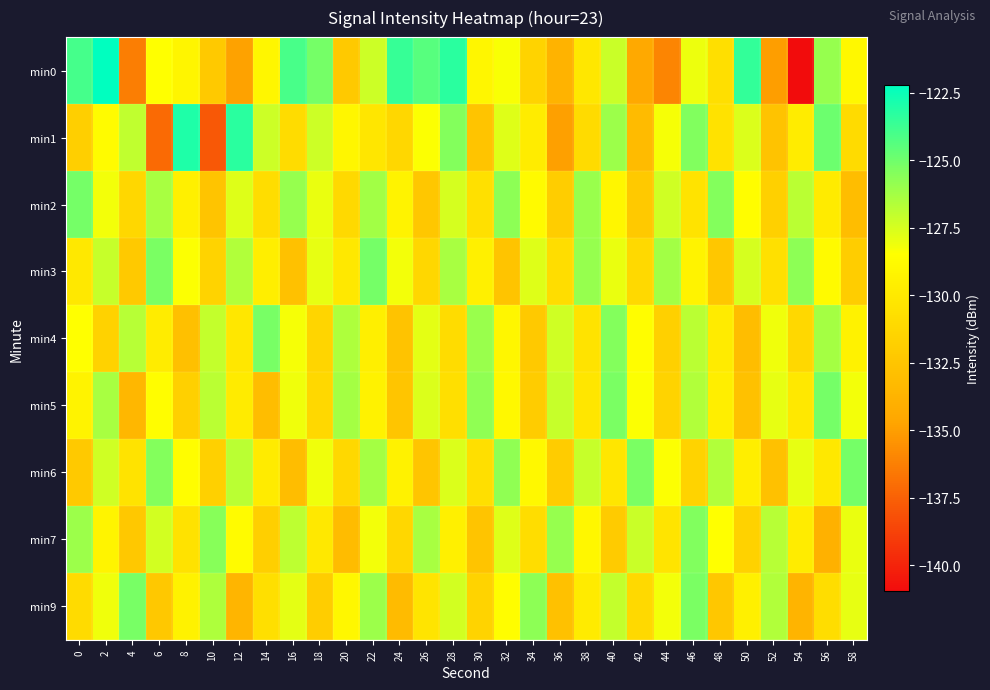

Reading right to left, list all the values displayed in this chart.

min0: 58=-128.9	56=-125.9	54=-141.0	52=-135.0	50=-123.5	48=-130.7	46=-128.0	44=-136.0	42=-134.4	40=-127.2	38=-130.1	36=-133.8	34=-131.5	32=-128.4	30=-129.1	28=-123.3	26=-124.4	24=-123.6	22=-127.2	20=-132.2	18=-125.1	16=-124.0	14=-129.1	12=-134.9	10=-132.2	8=-129.1	6=-128.5	4=-136.3	2=-122.2	0=-124.0
min1: 58=-131.0	56=-124.9	54=-129.8	52=-132.7	50=-127.6	48=-130.5	46=-125.4	44=-128.3	42=-133.2	40=-126.1	38=-131.0	36=-134.9	34=-129.8	32=-127.7	30=-132.6	28=-125.5	26=-128.4	24=-131.3	22=-130.2	20=-129.1	18=-127.3	16=-130.9	14=-127.3	12=-123.3	10=-137.8	8=-123.0	6=-137.1	4=-127.0	2=-128.7	0=-131.8
min2: 58=-133.0	56=-129.9	54=-126.8	52=-131.7	50=-128.6	48=-125.5	46=-130.4	44=-127.3	42=-132.2	40=-129.1	38=-126.0	36=-131.9	34=-128.8	32=-125.7	30=-130.6	28=-127.5	26=-132.4	24=-129.3	22=-126.2	20=-131.1	18=-128.0	16=-125.9	14=-130.8	12=-127.7	10=-132.6	8=-129.5	6=-126.4	4=-131.3	2=-128.2	0=-125.1
min3: 58=-131.9	56=-128.8	54=-125.7	52=-130.6	50=-127.5	48=-132.4	46=-129.3	44=-126.2	42=-131.1	40=-128.0	38=-125.9	36=-130.8	34=-127.7	32=-132.6	30=-129.5	28=-126.4	26=-131.3	24=-128.2	22=-125.1	20=-130.0	18=-127.9	16=-132.8	14=-129.7	12=-126.6	10=-131.5	8=-128.4	6=-125.3	4=-132.2	2=-127.1	0=-130.0
min4: 58=-129.4	56=-126.3	54=-131.2	52=-128.1	50=-133.0	48=-129.9	46=-126.8	44=-131.7	42=-128.6	40=-125.5	38=-130.4	36=-127.3	34=-132.2	32=-129.1	30=-126.0	28=-130.9	26=-127.8	24=-132.7	22=-129.6	20=-126.5	18=-131.4	16=-128.3	14=-125.2	12=-130.1	10=-127.0	8=-132.9	6=-129.8	4=-126.7	2=-131.6	0=-128.5
min5: 58=-128.2	56=-125.1	54=-130.0	52=-127.9	50=-132.8	48=-129.7	46=-126.6	44=-131.5	42=-128.4	40=-125.3	38=-130.2	36=-127.1	34=-132.0	32=-128.9	30=-125.8	28=-130.7	26=-127.6	24=-132.5	22=-129.4	20=-126.3	18=-131.2	16=-128.1	14=-133.0	12=-129.9	10=-126.8	8=-131.7	6=-128.6	4=-133.5	2=-126.4	0=-129.3
min6: 58=-125.1	56=-130.0	54=-127.9	52=-132.8	50=-129.7	48=-126.6	46=-131.5	44=-128.4	42=-125.3	40=-130.2	38=-127.1	36=-132.0	34=-128.9	32=-125.8	30=-130.7	28=-127.6	26=-132.5	24=-129.4	22=-126.3	20=-131.2	18=-128.1	16=-133.0	14=-129.9	12=-126.8	10=-131.7	8=-128.6	6=-125.5	4=-130.4	2=-127.3	0=-132.2
min7: 58=-128.0	56=-133.9	54=-129.8	52=-126.7	50=-131.6	48=-128.5	46=-125.4	44=-130.3	42=-127.2	40=-132.1	38=-129.0	36=-125.9	34=-130.8	32=-127.7	30=-132.6	28=-129.5	26=-126.4	24=-131.3	22=-128.2	20=-133.1	18=-130.0	16=-126.9	14=-131.8	12=-128.7	10=-125.6	8=-130.5	6=-127.4	4=-132.3	2=-129.2	0=-126.1
min9: 58=-127.9	56=-130.8	54=-133.7	52=-126.6	50=-129.5	48=-132.4	46=-125.3	44=-128.2	42=-131.1	40=-127.0	38=-129.9	36=-132.8	34=-125.7	32=-128.6	30=-131.5	28=-127.4	26=-130.3	24=-133.2	22=-126.1	20=-129.0	18=-131.9	16=-127.8	14=-130.7	12=-133.6	10=-126.5	8=-129.4	6=-132.3	4=-125.2	2=-128.1	0=-131.0